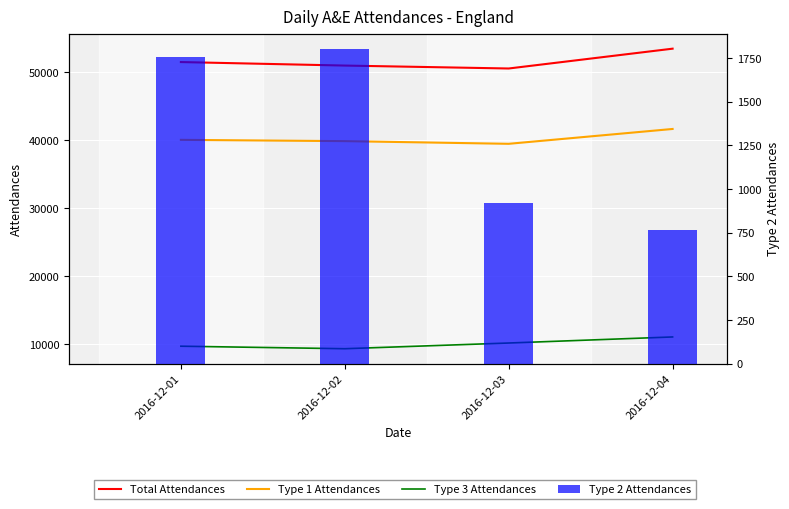

Where is Type 3 Attendances nearest to the value 10185?

2016-12-03